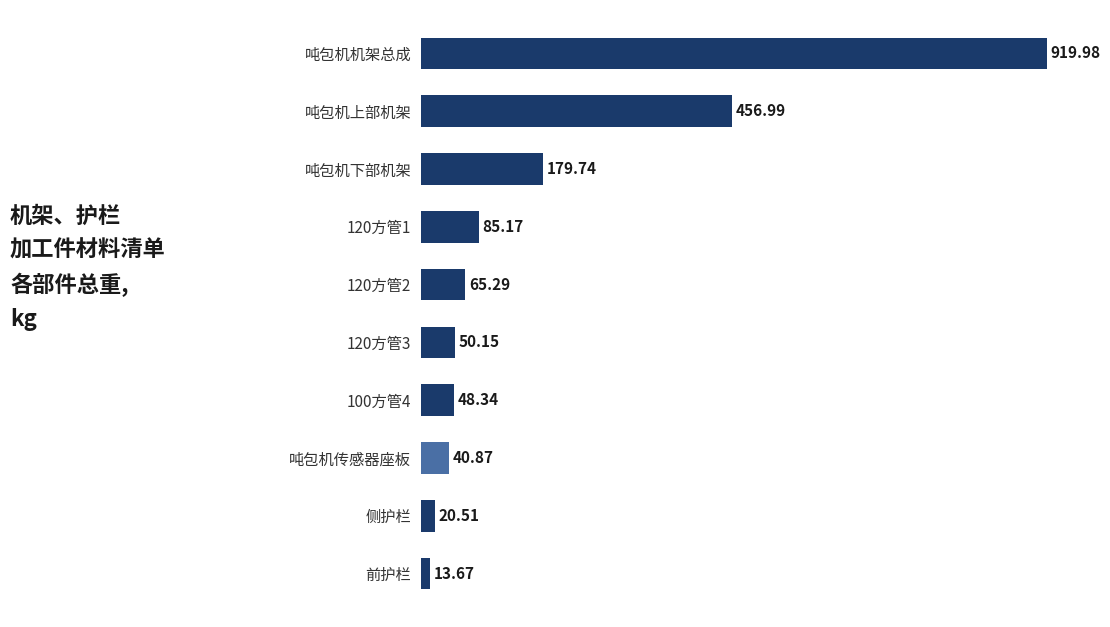

What is the average value?

188.1